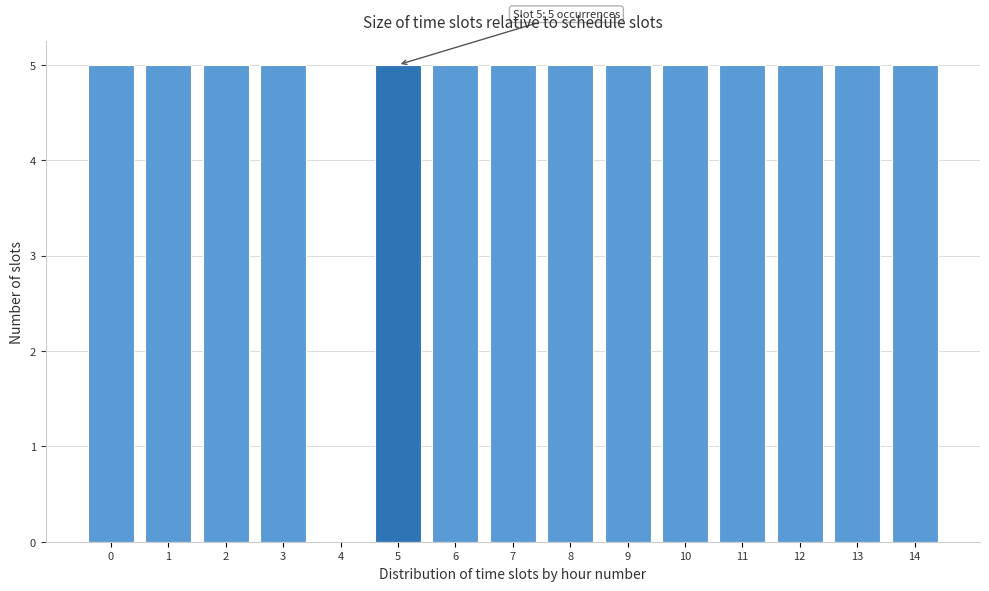

Reading left to right, transcribe all the data shown in this chart.

0=5	1=5	2=5	3=5	4=0	5=5	6=5	7=5	8=5	9=5	10=5	11=5	12=5	13=5	14=5